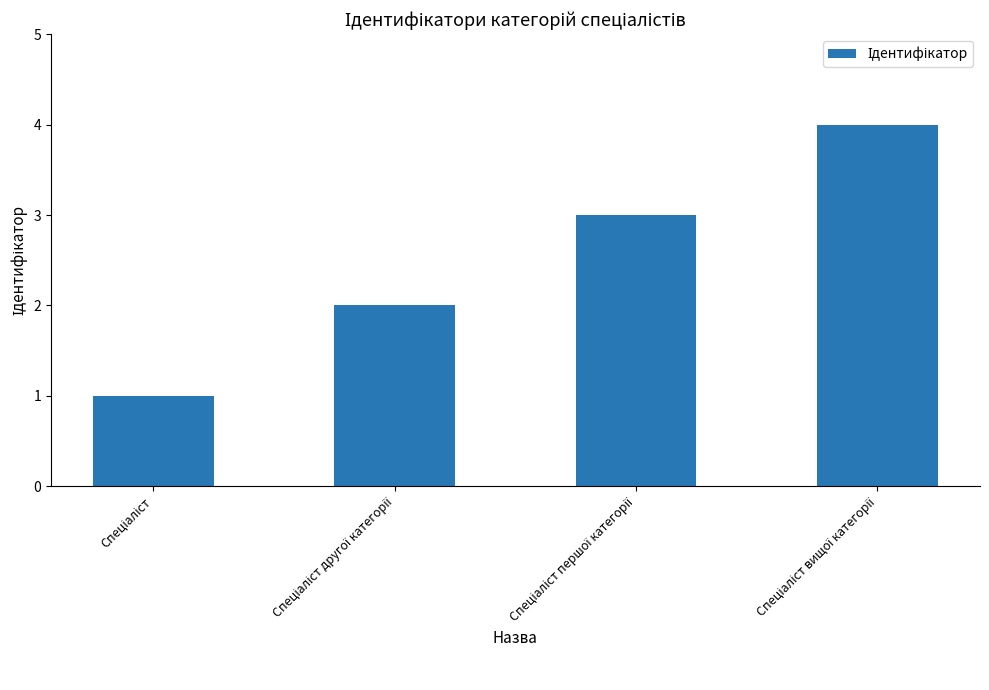

What is the difference between the maximum and minimum values?

3